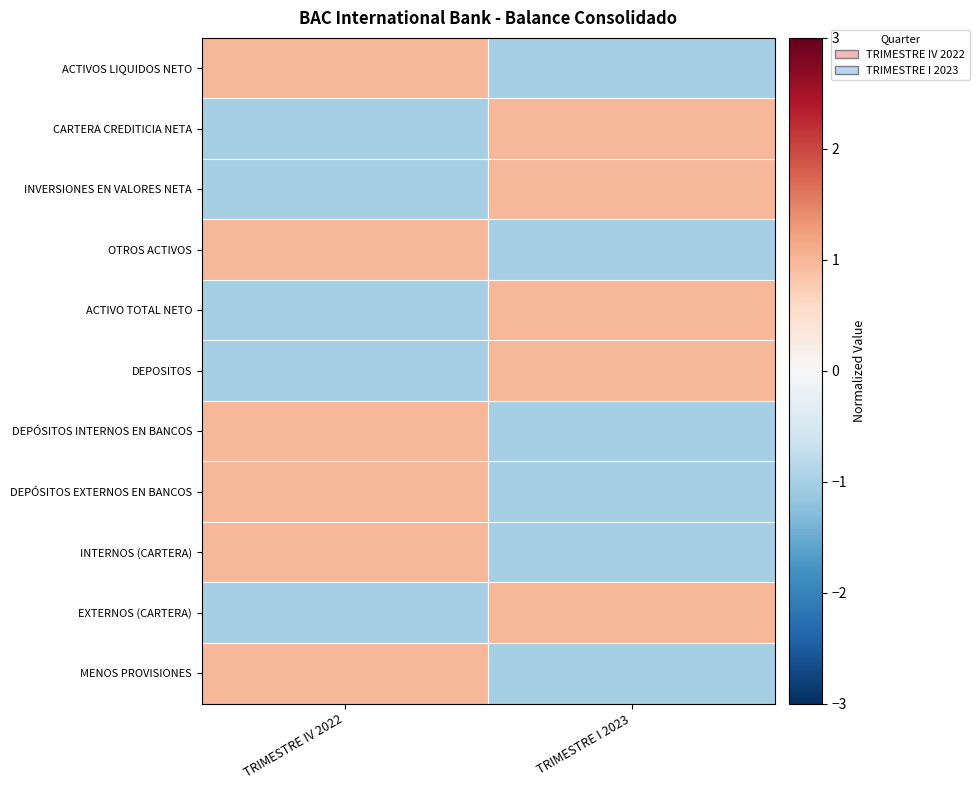

What is the minimum value shown in the chart?

-1.0